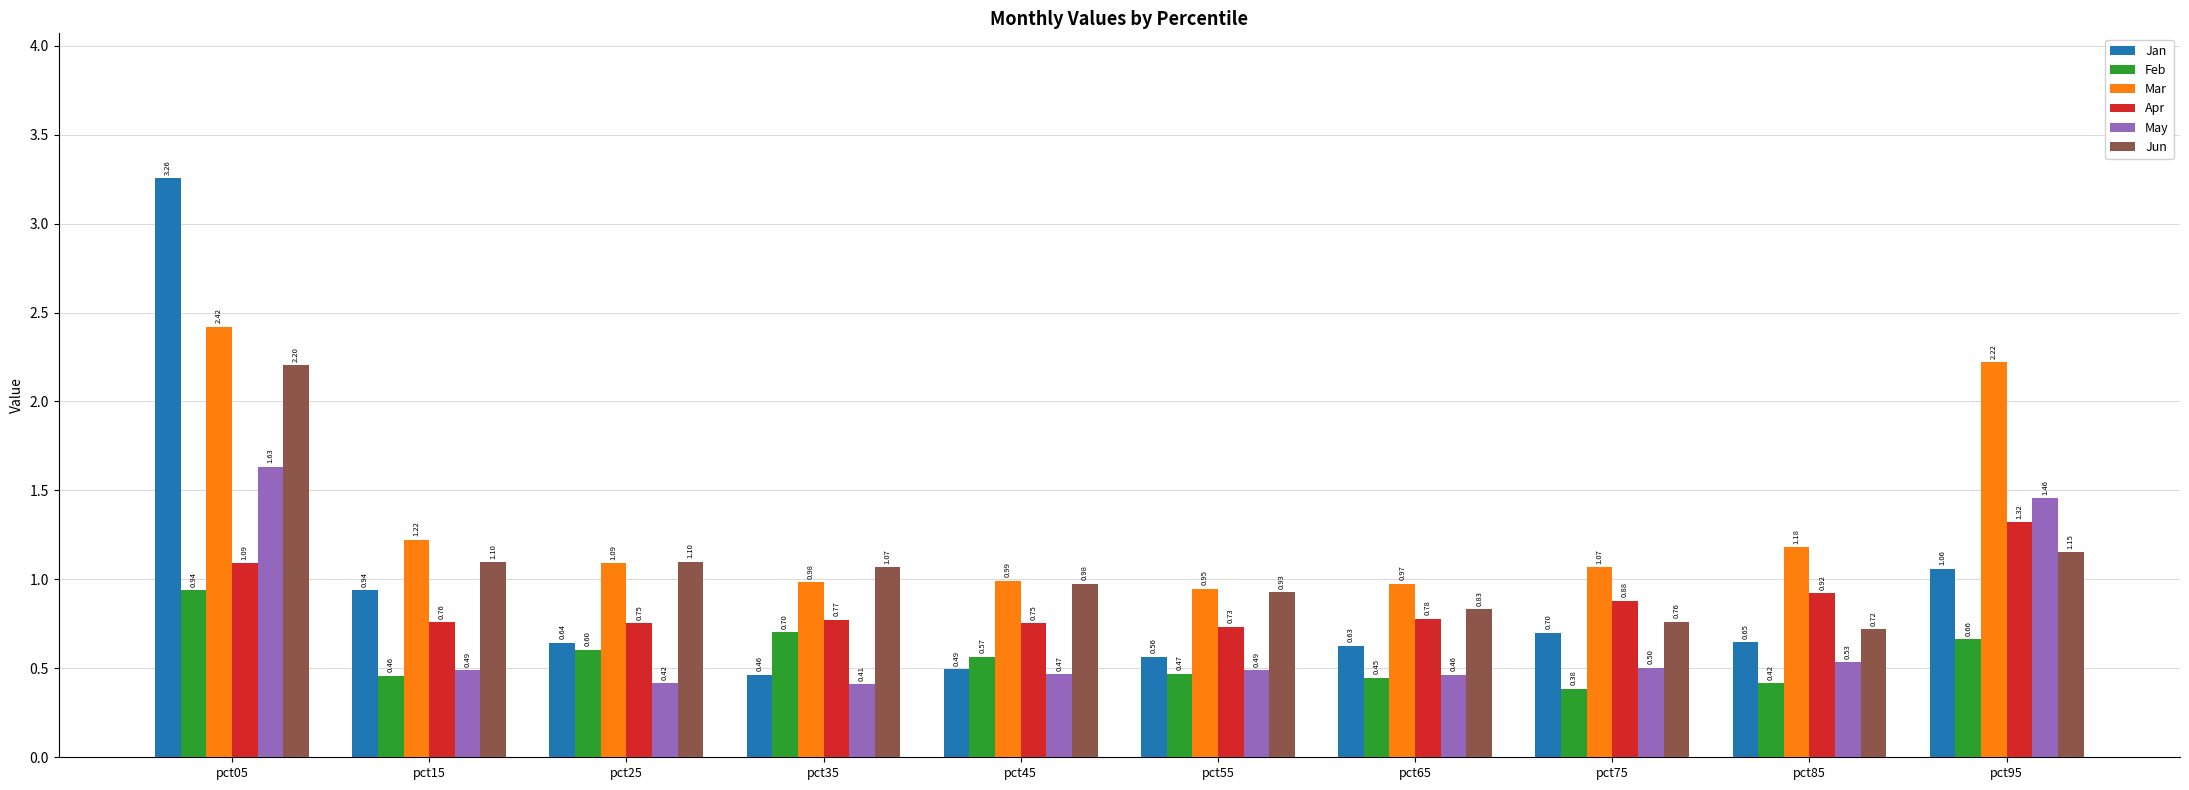

What is the sum of all Mar values?

13.1